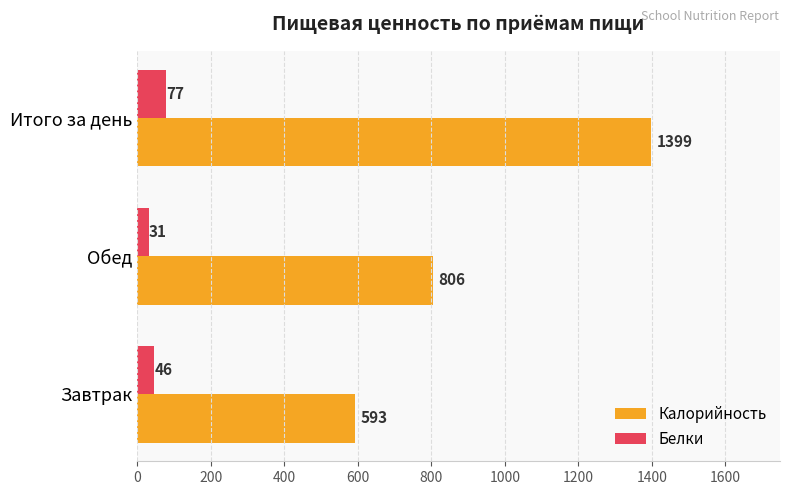

Which series has the largest range (max minus min)?

Калорийность